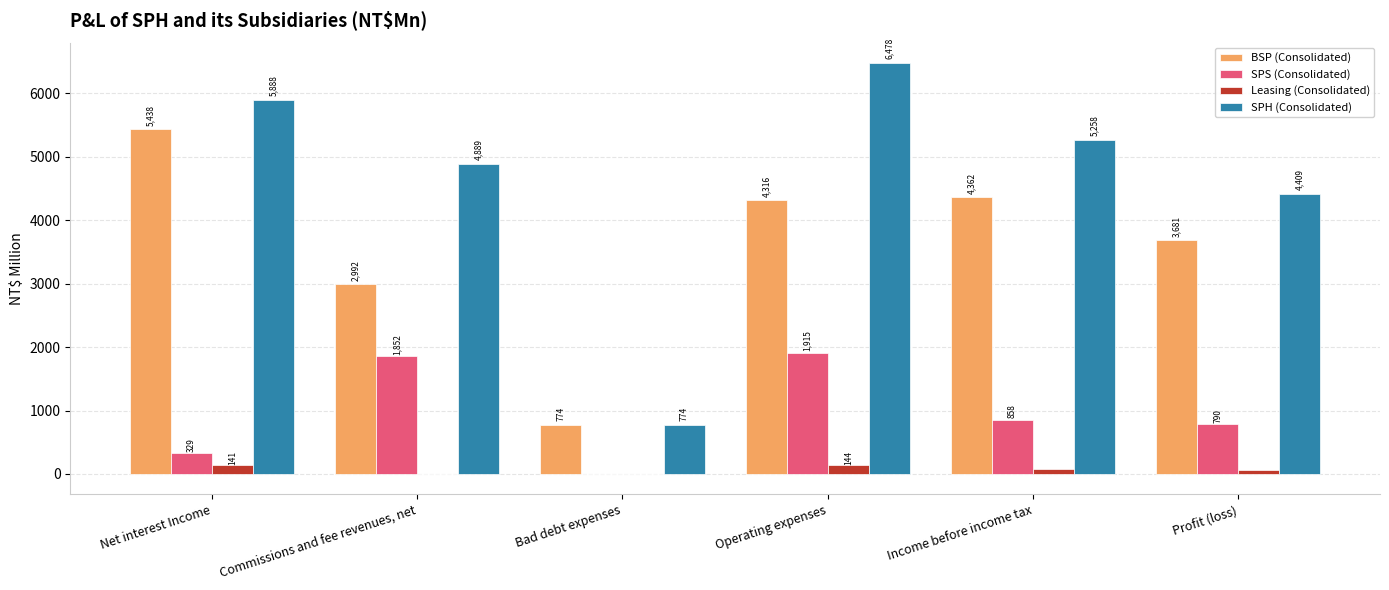

What is the sum of all SPH (Consolidated) values?

27696.4